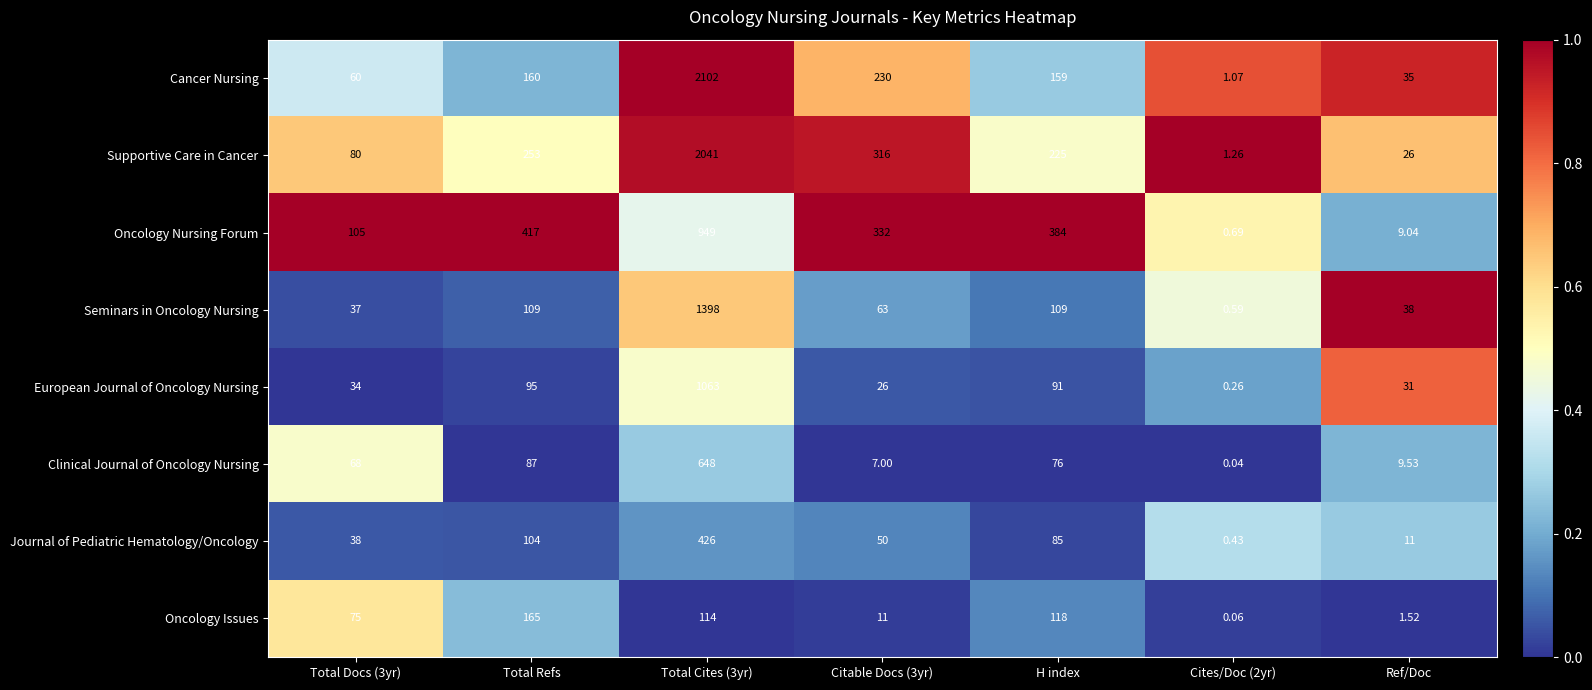

Is the value of Cancer Nursing at H index greater than the value of Oncology Nursing Forum at Total Refs?

No